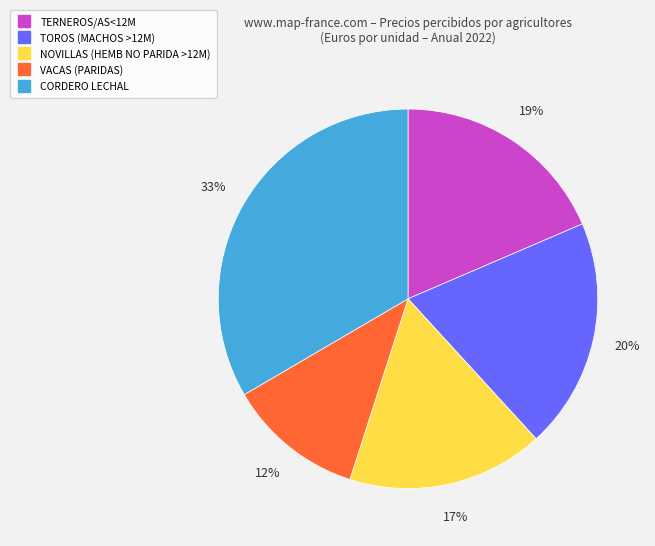

True or false: CORDERO LECHAL accounts for 44% of the total.

False